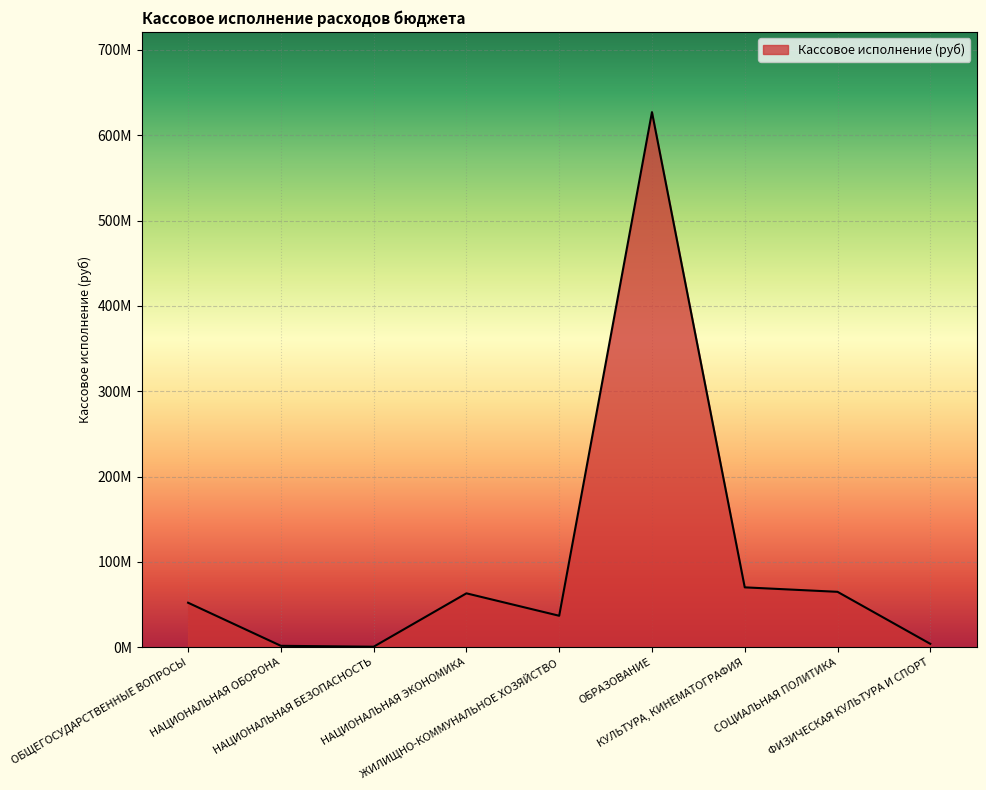

Between НАЦИОНАЛЬНАЯ БЕЗОПАСНОСТЬ and СОЦИАЛЬНАЯ ПОЛИТИКА, which is larger?

СОЦИАЛЬНАЯ ПОЛИТИКА